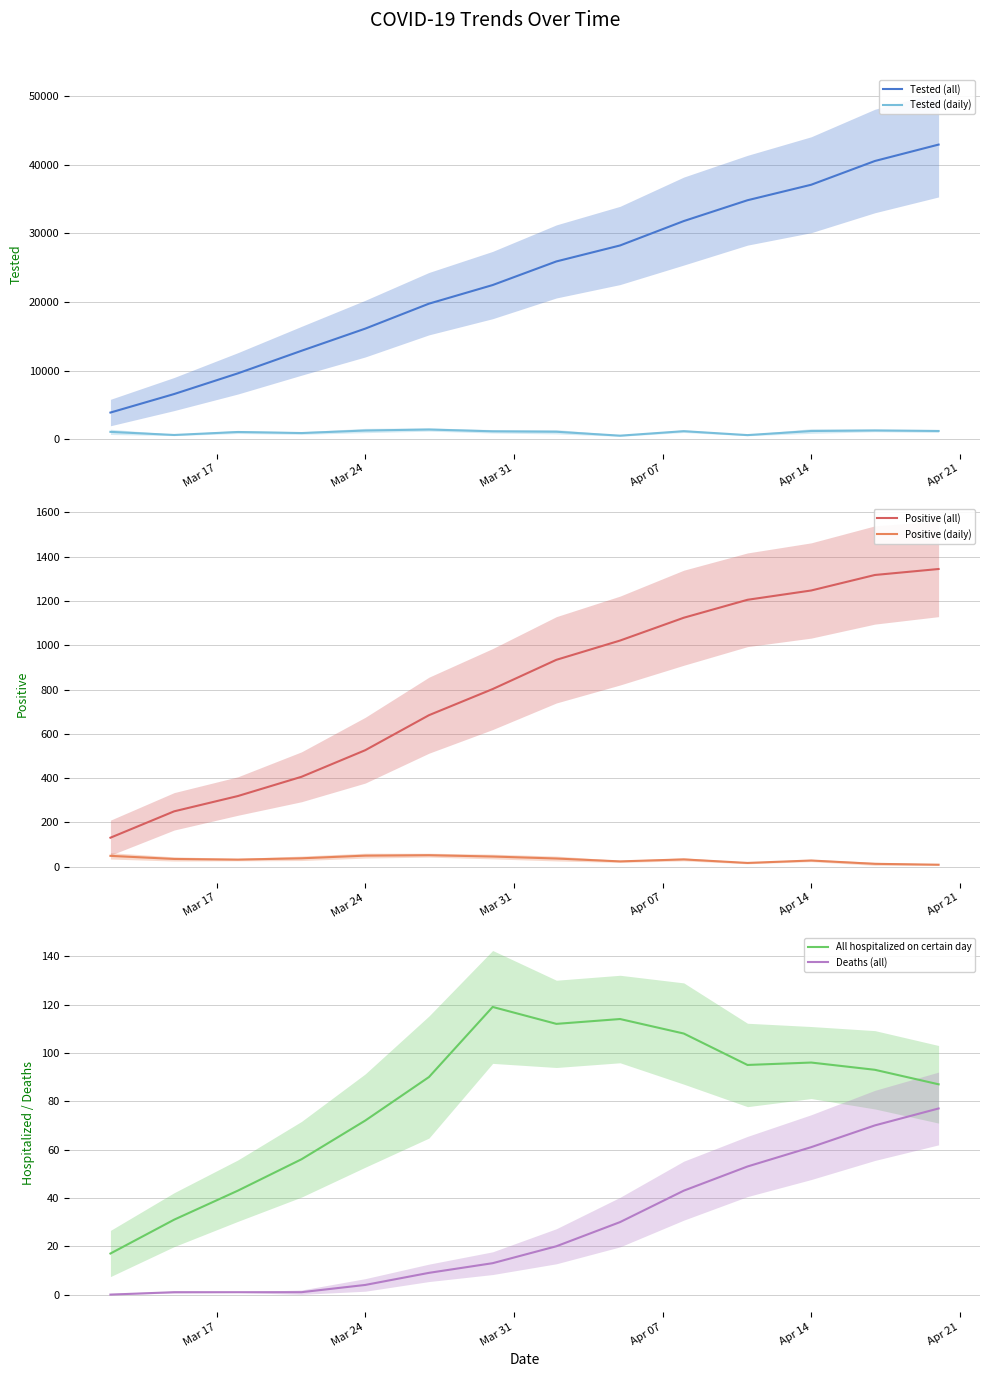

True or false: Positive (all) and Deaths (all) cross at least once.

False